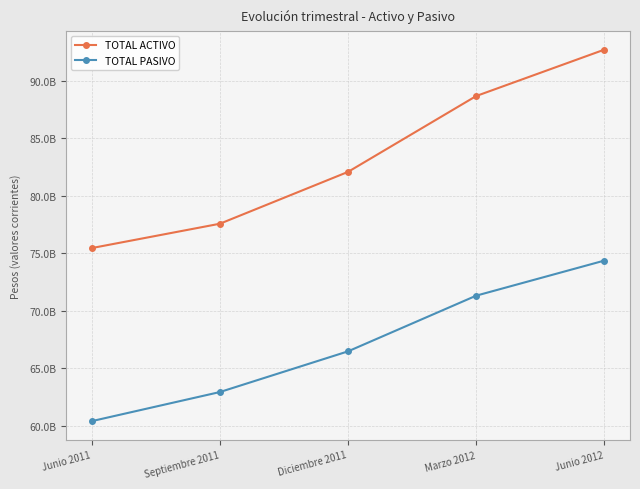

Which series has the largest total across all categories?

TOTAL ACTIVO